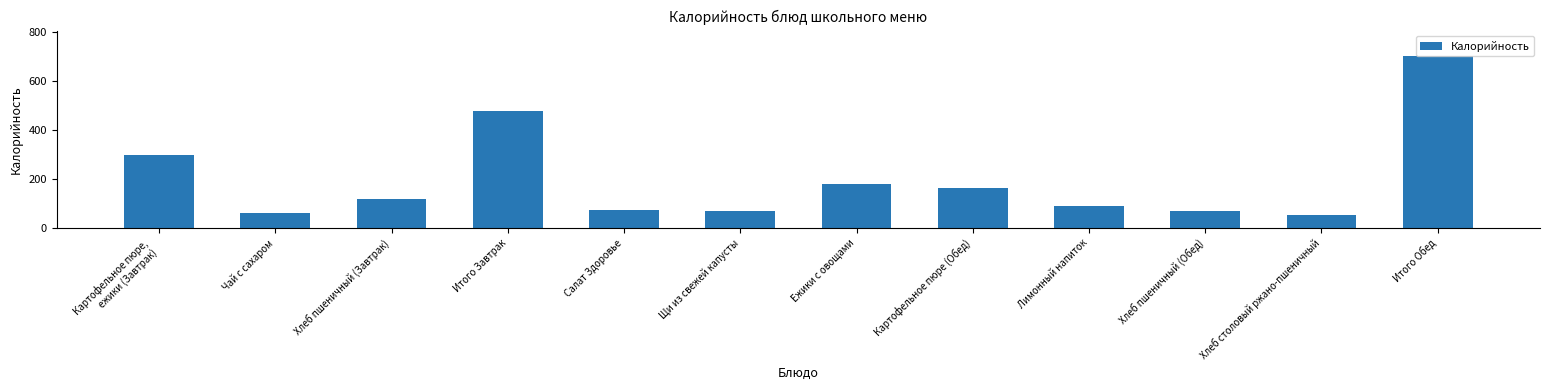

How many data points are less than 117?

6